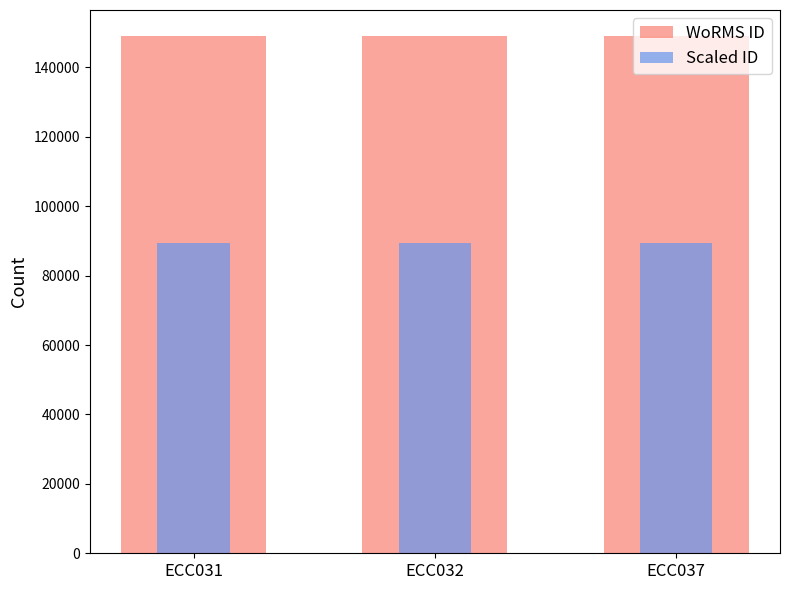

How many values in the Scaled ID series exceed 89443?

2